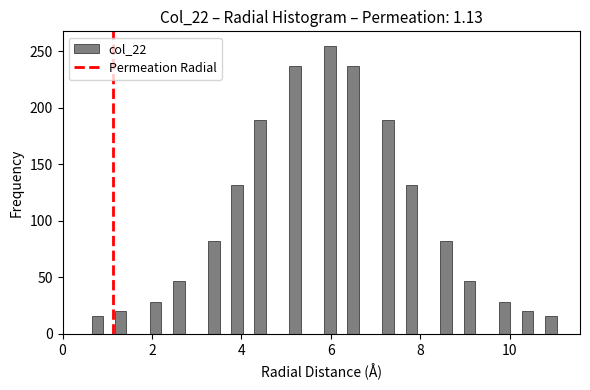

Read against the x-axis, roughly where is the centre of the tallest bar?

6.0